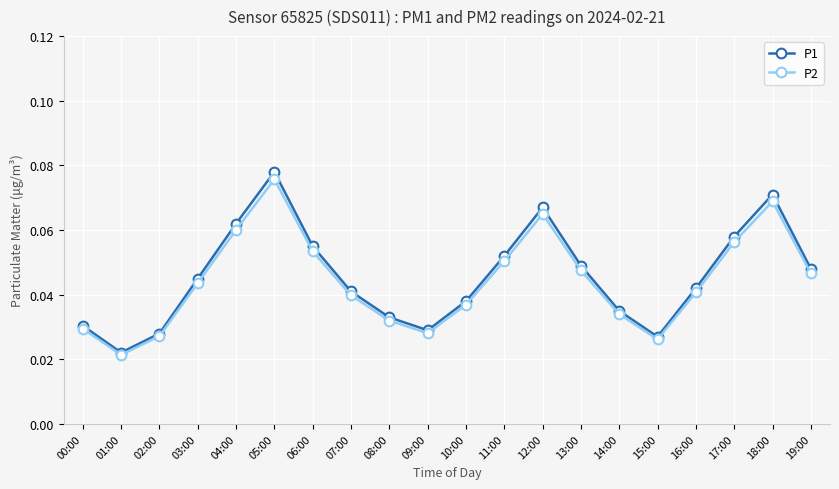

At how many categories does at least one series exceed 0?

20